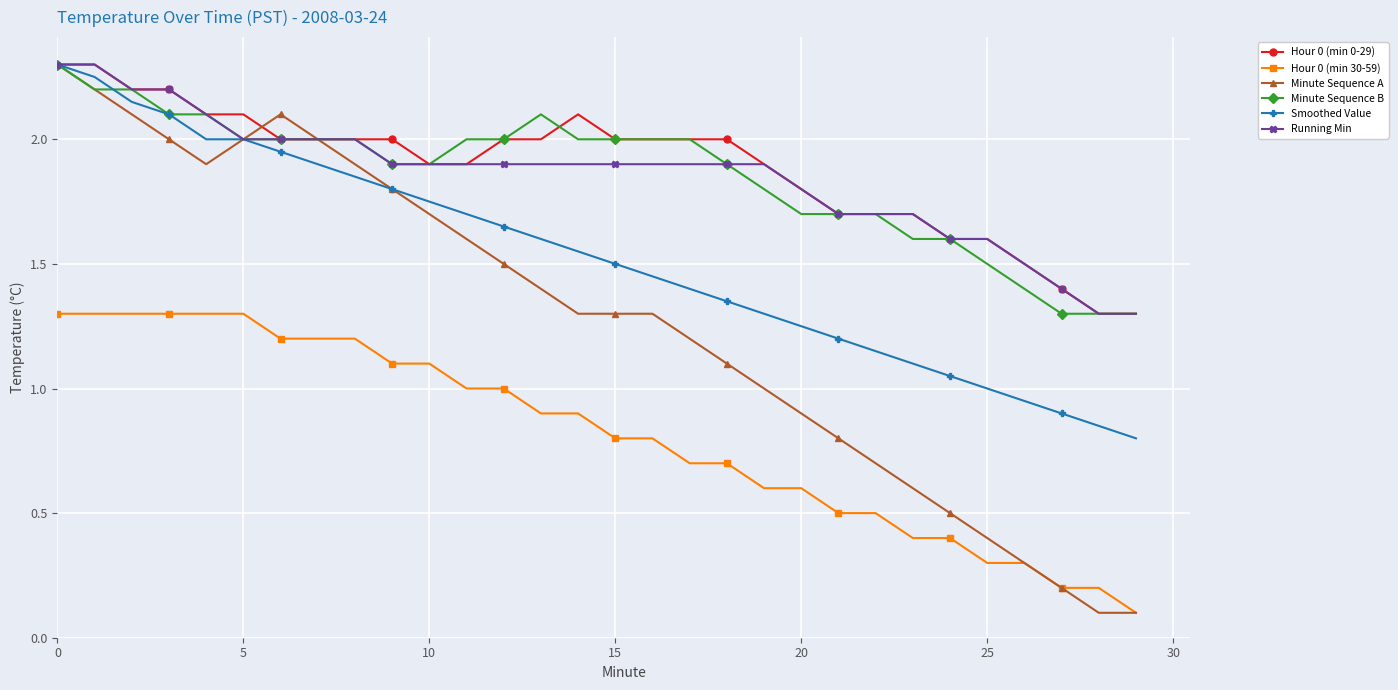

What is the difference between the second highest and second lowest values in the Running Min series?

1.0